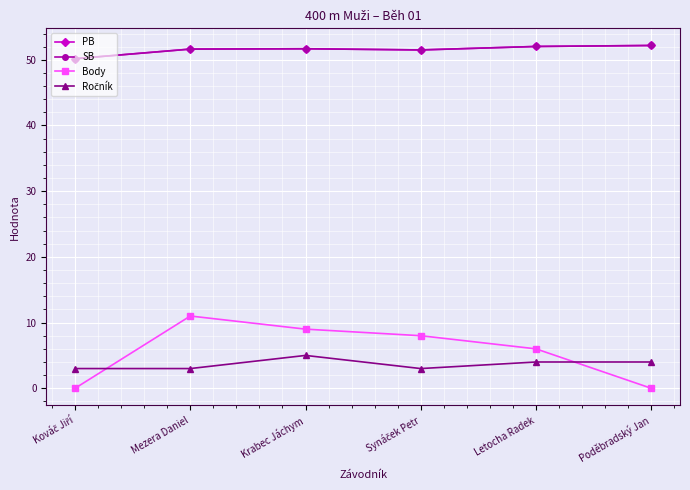

Which category has the highest value in the Body series?

Mezera Daniel